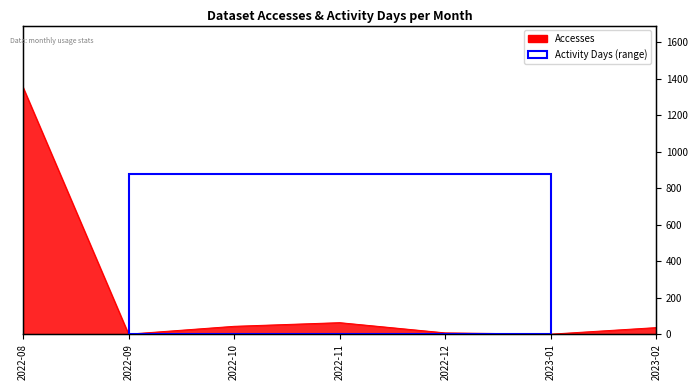

What is the change in value from 2022-09 to 2022-12?

+7